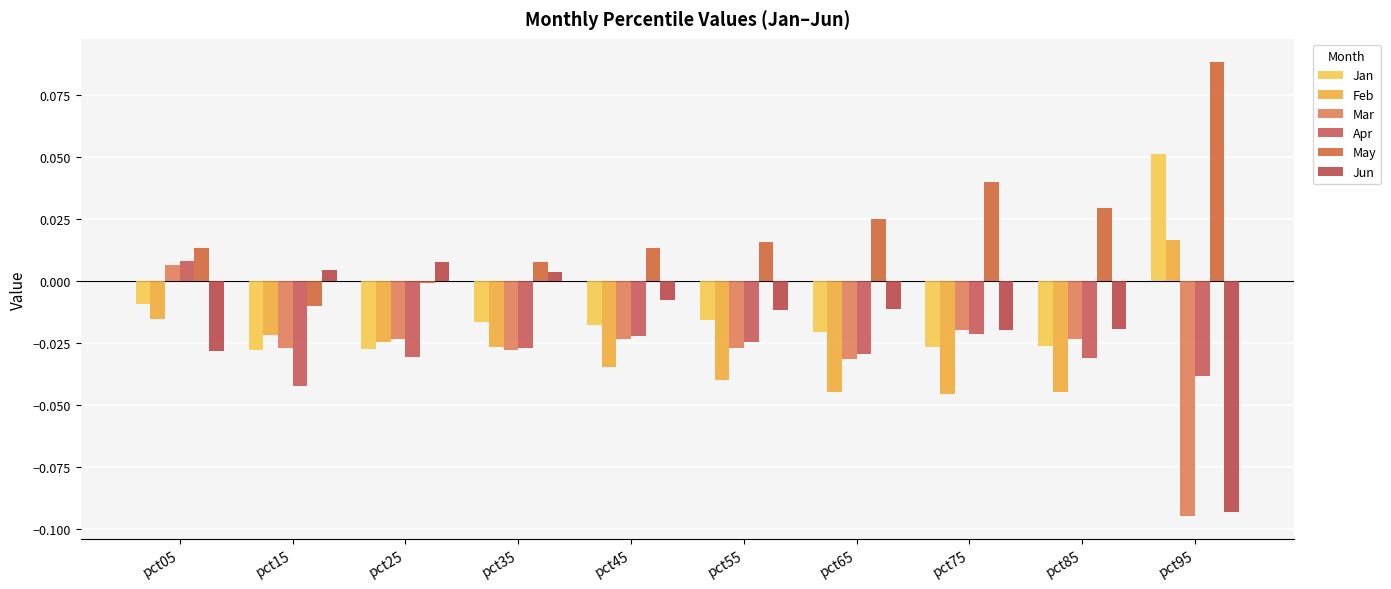

Which category has the highest value in the May series?

pct95